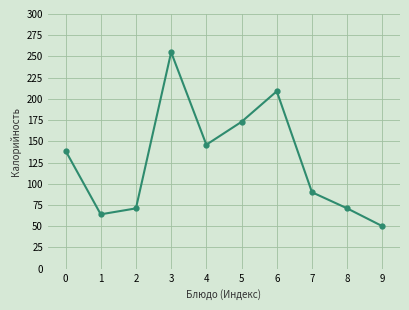

At which label is the value closest to 152?

4